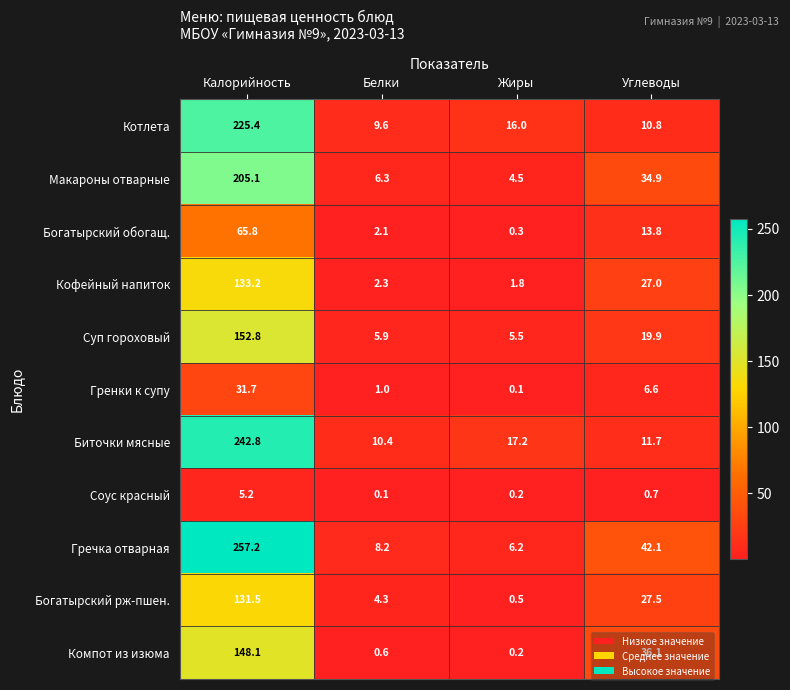

What is the sum of the Биточки мясные values at Углеводы and Калорийность?

254.5